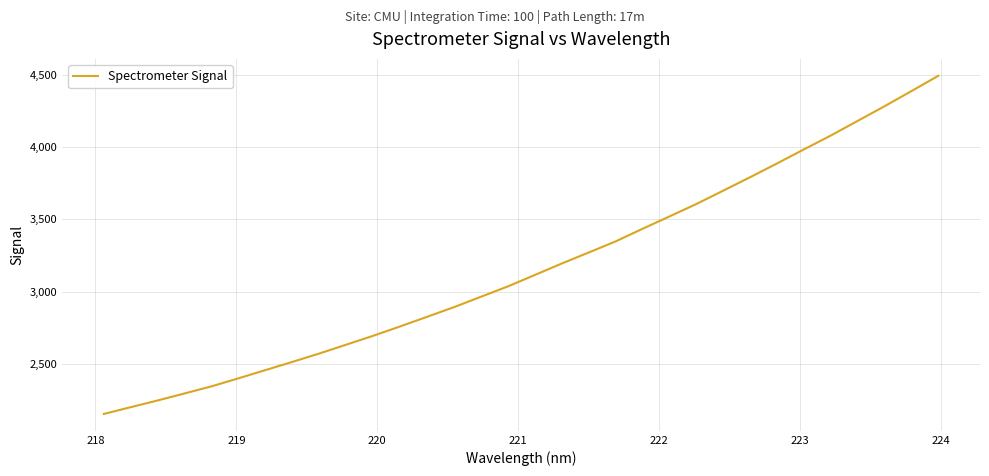

Reading right to left, extract all data points from this chart.

4491.7	4385.8	4281.1	4179.8	4078.7	3983.0	3885.6	3790.7	3697.8	3605.6	3519.4	3434.2	3347.1	3270.5	3194.5	3115.3	3036.5	2965.0	2893.2	2826.3	2760.0	2695.3	2633.9	2573.0	2515.0	2458.3	2401.6	2346.1	2296.9	2248.4	2202.0	2155.2